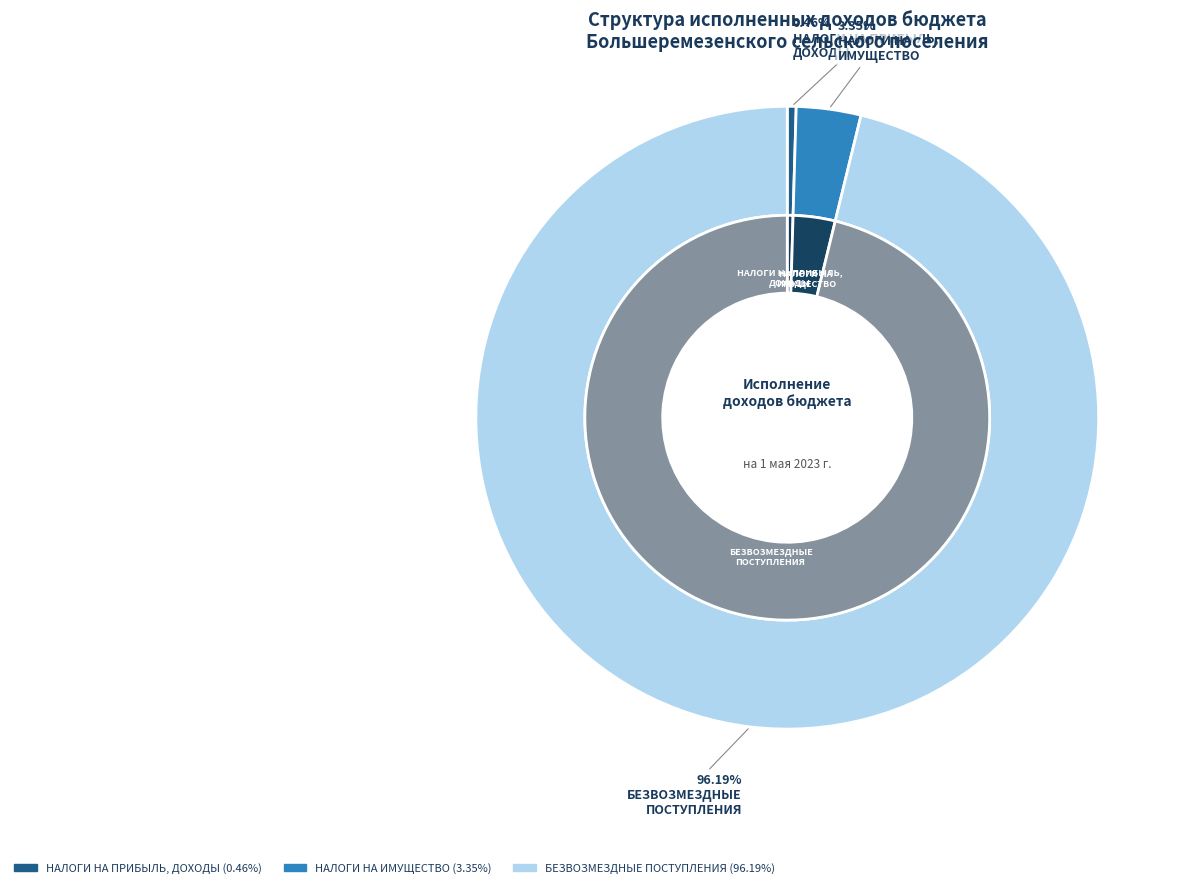

True or false: НАЛОГИ НА ПРИБЫЛЬ, ДОХОДЫ accounts for 0% of the total.

True